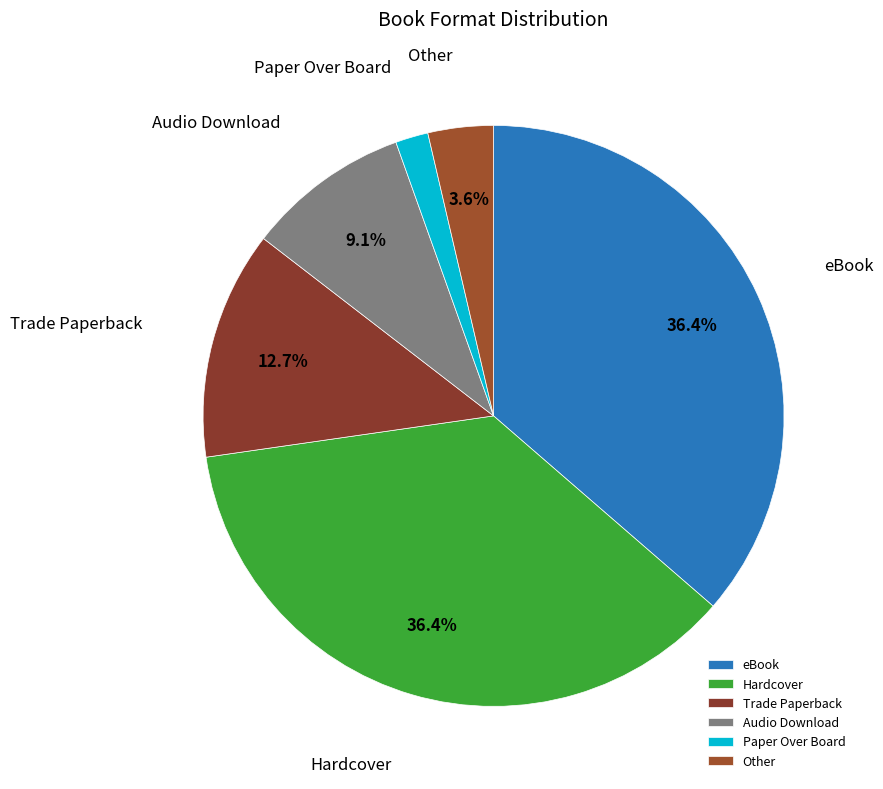

To the nearest percent, what portion does Other represent?

4%